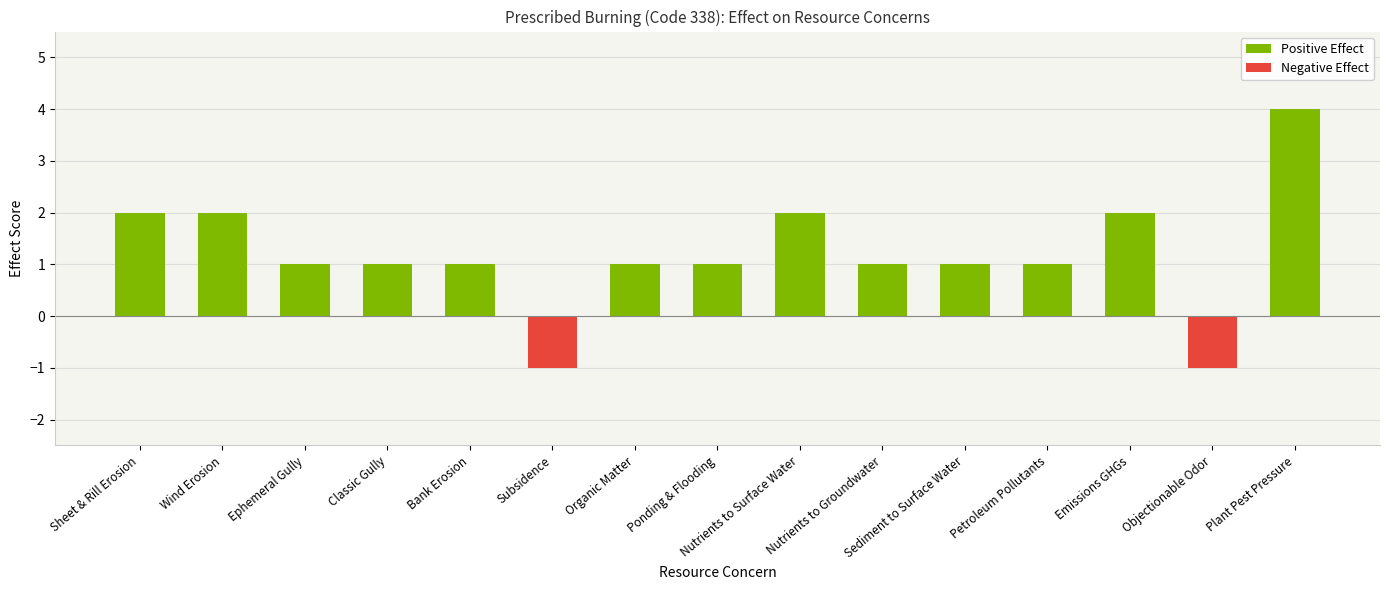

What is the label of the 1st bar from the right?

Plant Pest Pressure